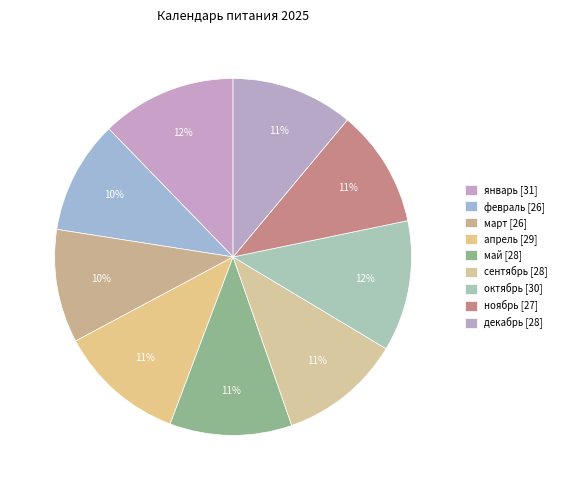

Does any single category account for the majority?

No